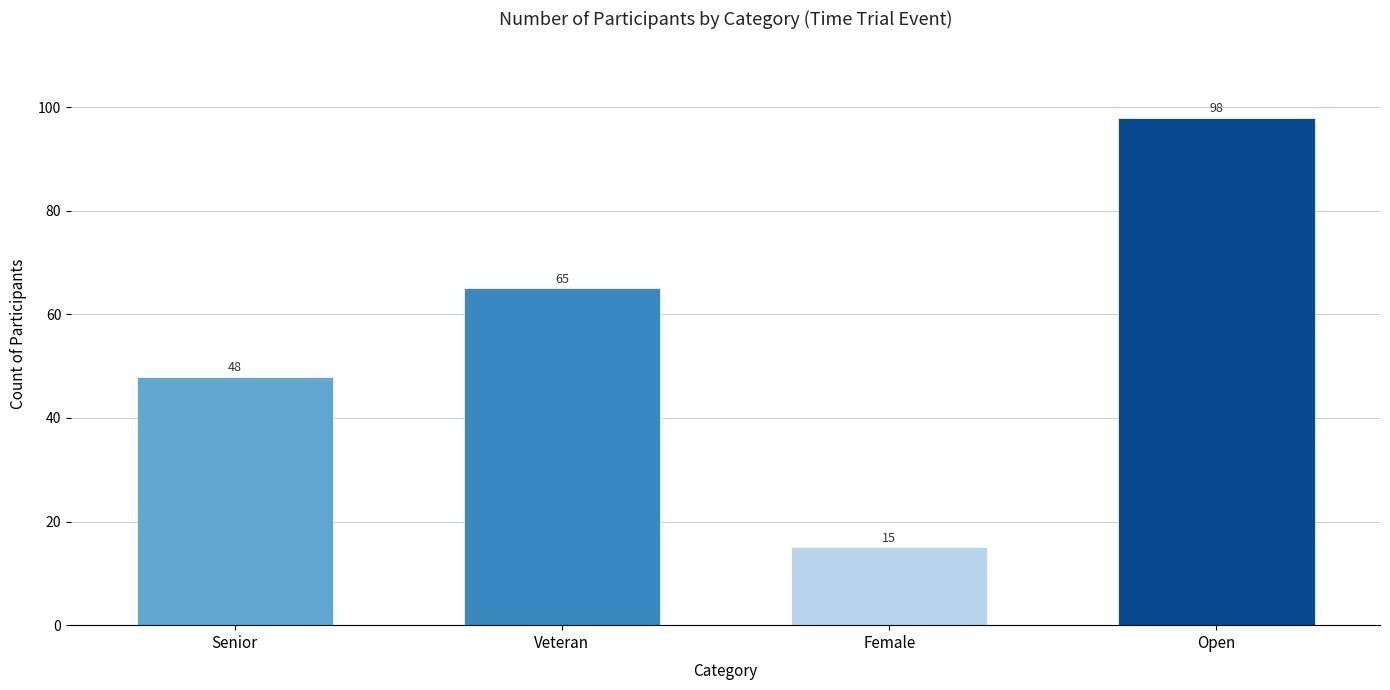

What value does the data have at Senior, to the nearest 10?

50